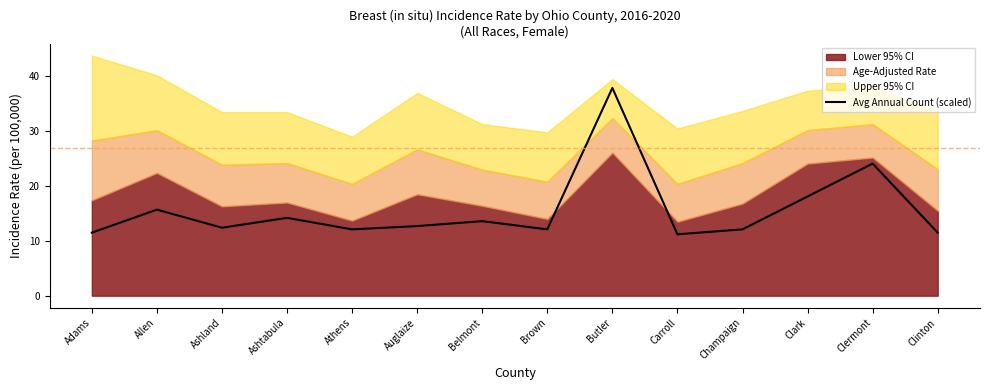

What is the average value?

15.7